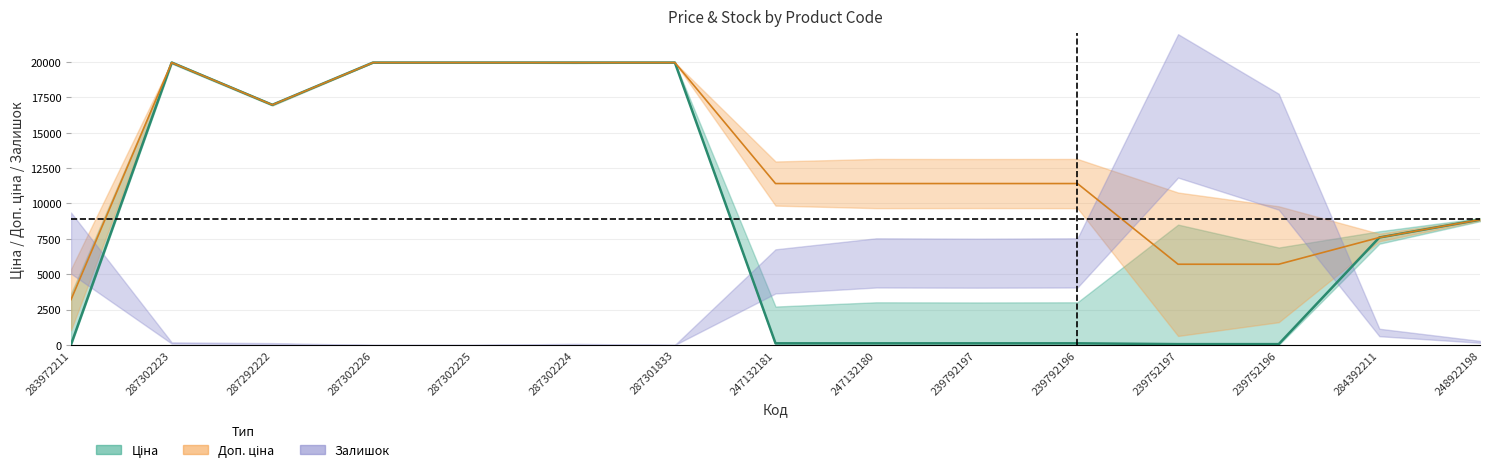

List the labels in order of Ціна value, smallest first.

283972211, 239752197, 239752196, 247132181, 247132180, 239792197, 239792196, 284392211, 248922198, 287292222, 287302223, 287302226, 287302225, 287302224, 287301833